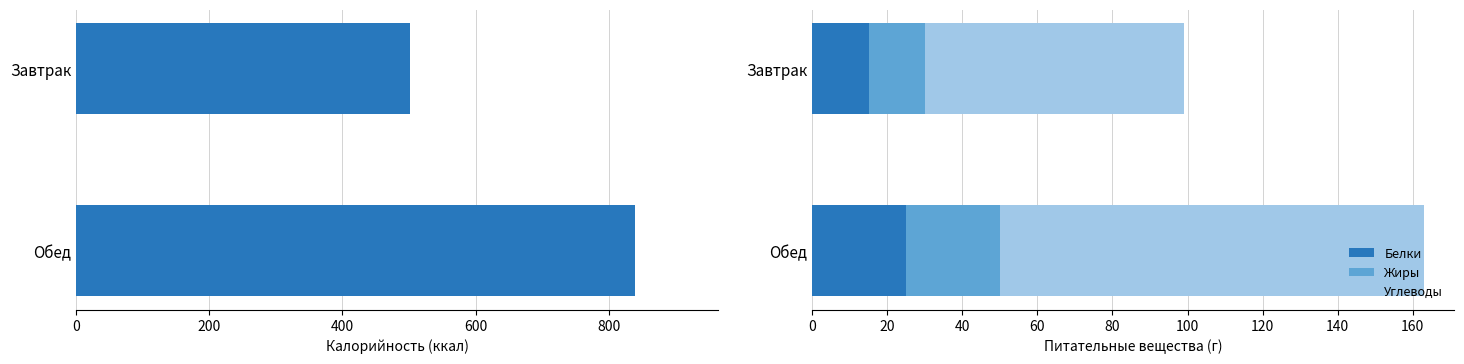

What is the sum of the Белки values at Обед and Завтрак?

40